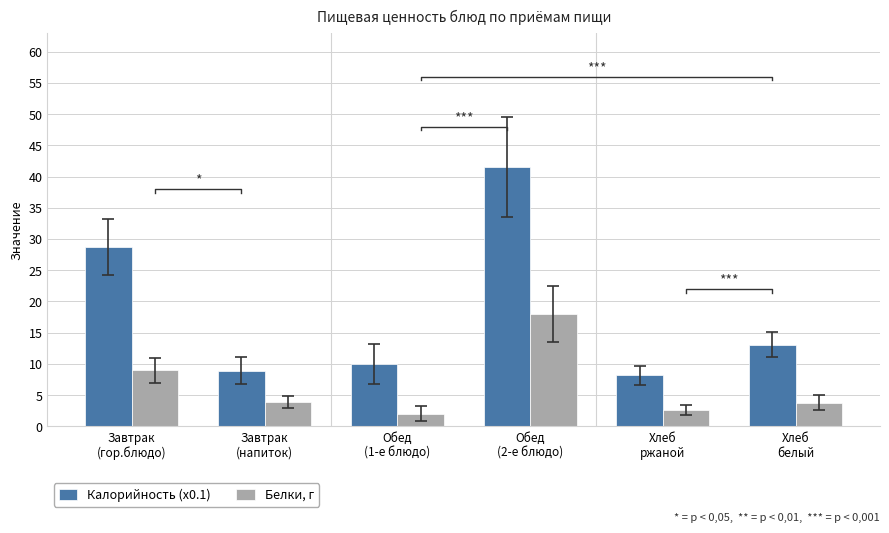

How many series are shown in this chart?

2